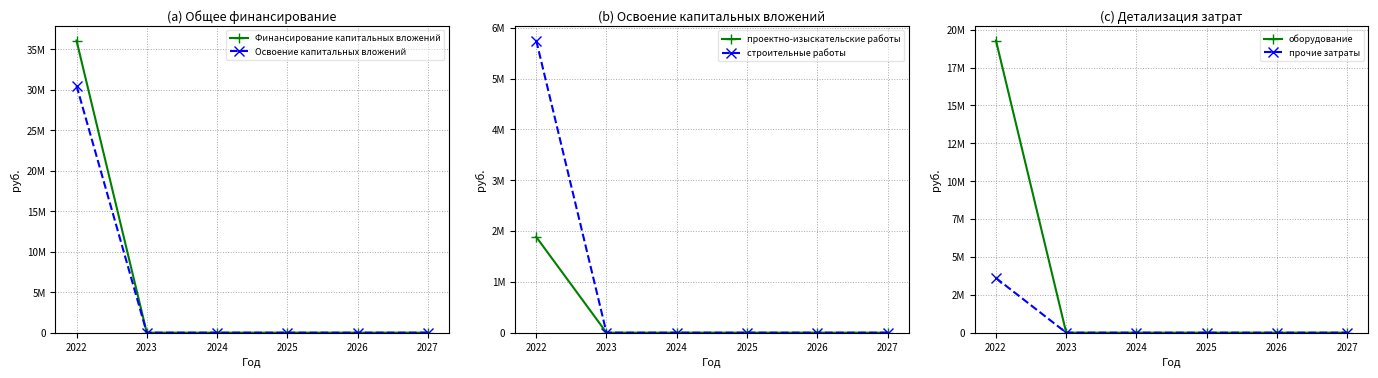

Does the chart have visible grid lines?

Yes